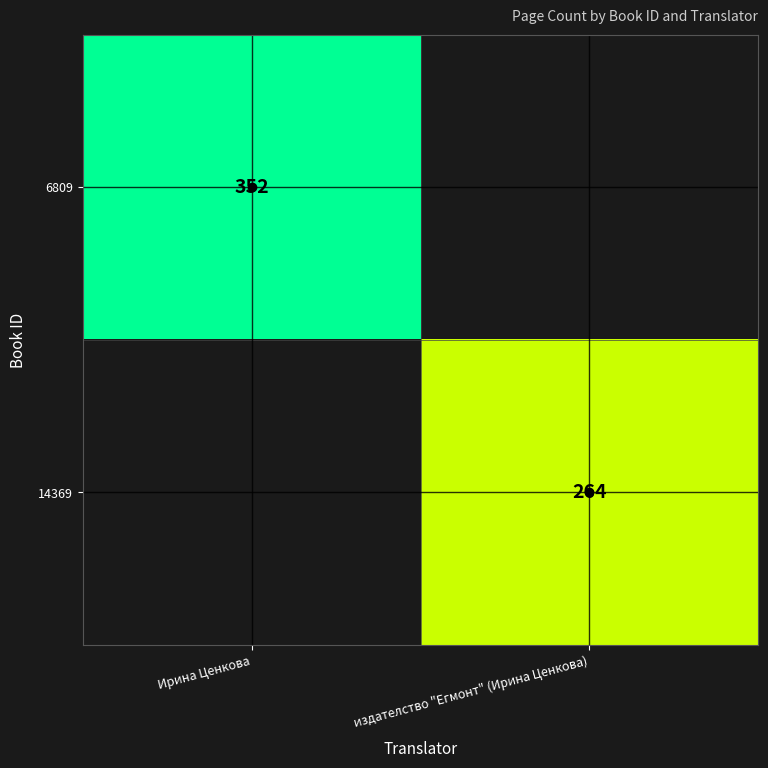

Where is 14369 nearest to the value 132?

Ирина Ценкова